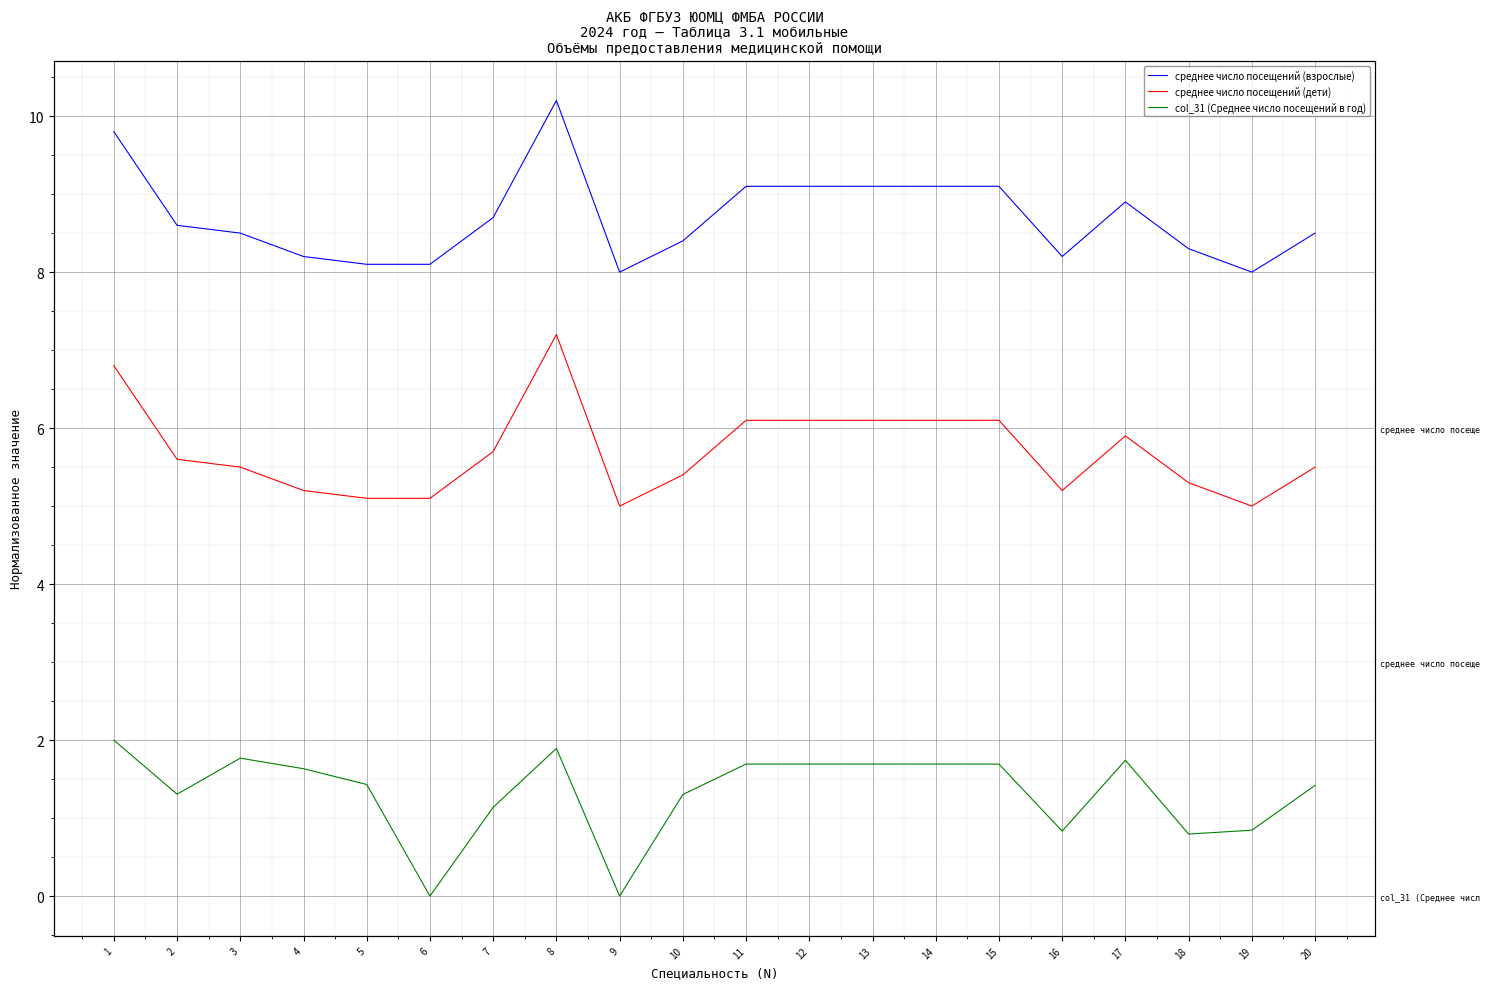

Which series changed the most between 7 and 13?

col_31 (Среднее число посещений в год)